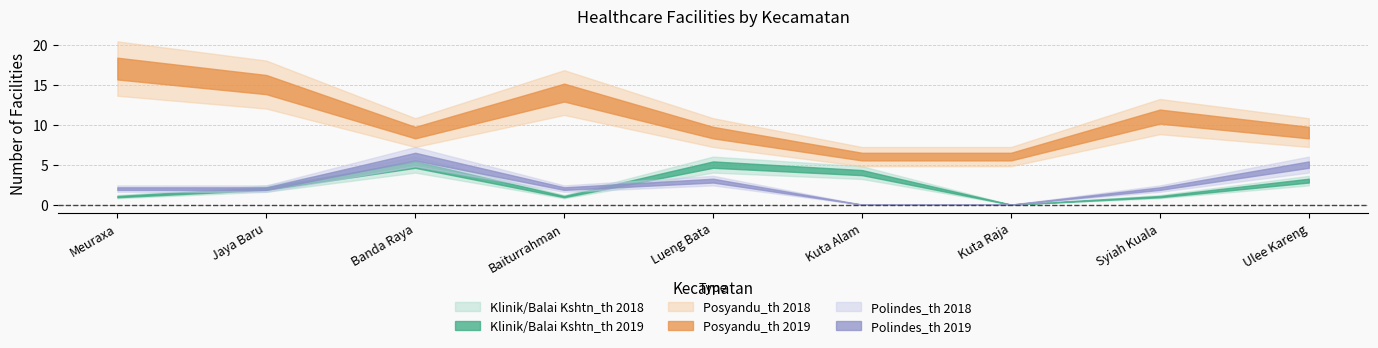

True or false: Posyandu_th 2019 and Klinik/Balai Kshtn_th 2018 intersect in this chart.

False